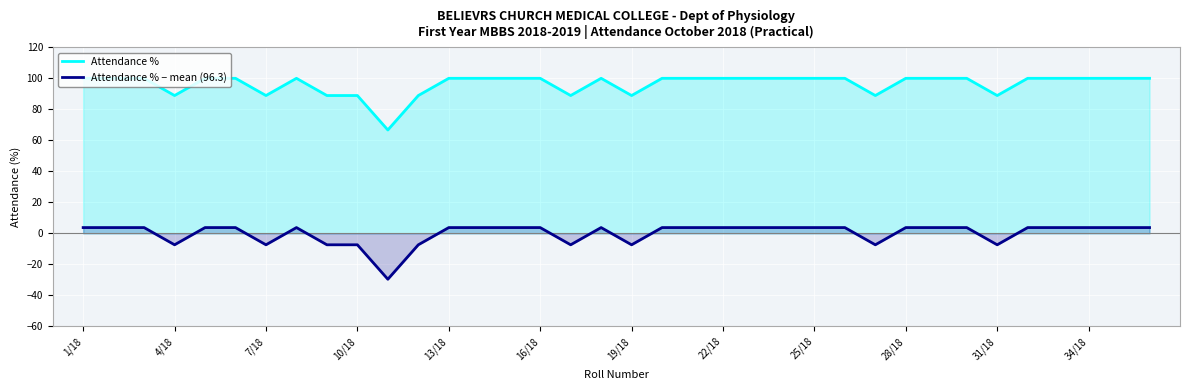

What position from the right is 19?

17